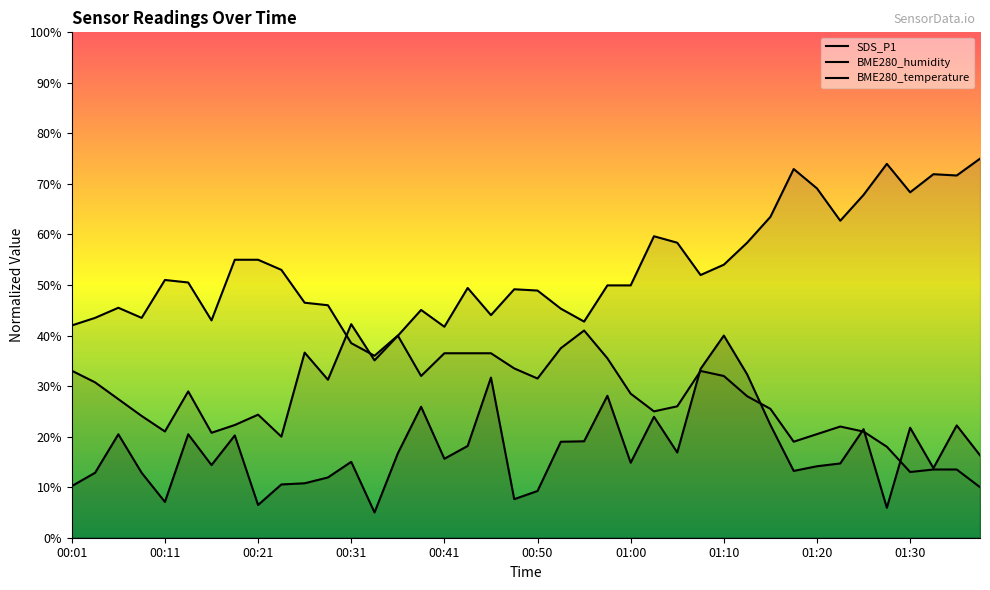

Does the chart have visible grid lines?

No